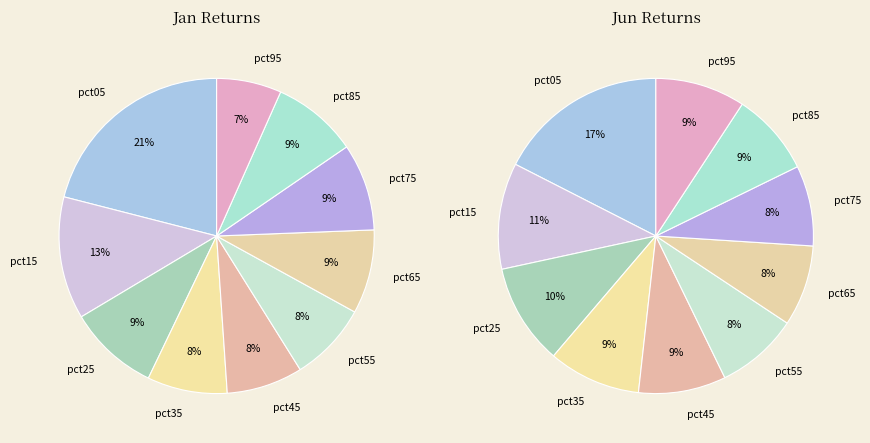

Does 3 account for over 50% of the chart?

No